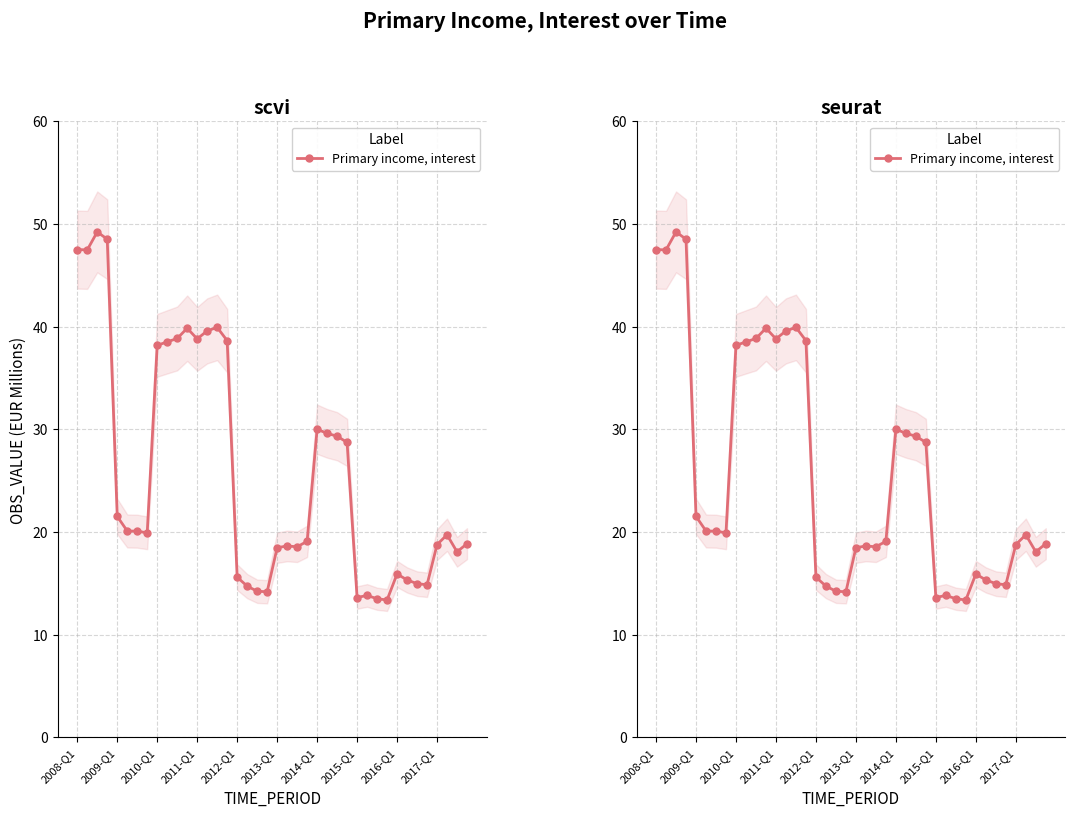

Where does the data first go above 19?

2008-Q1